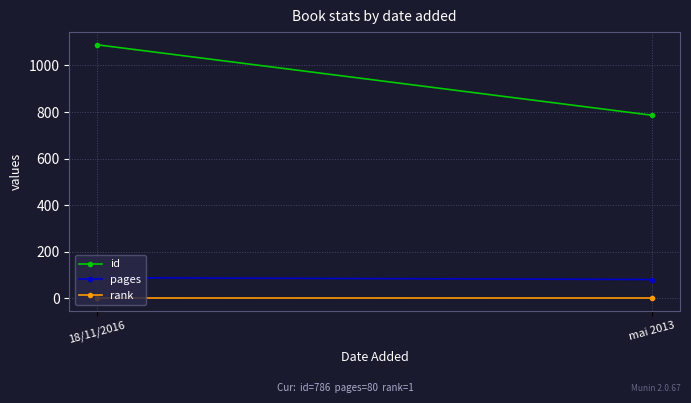

Is it true that id equals 1413 at mai 2013?

False